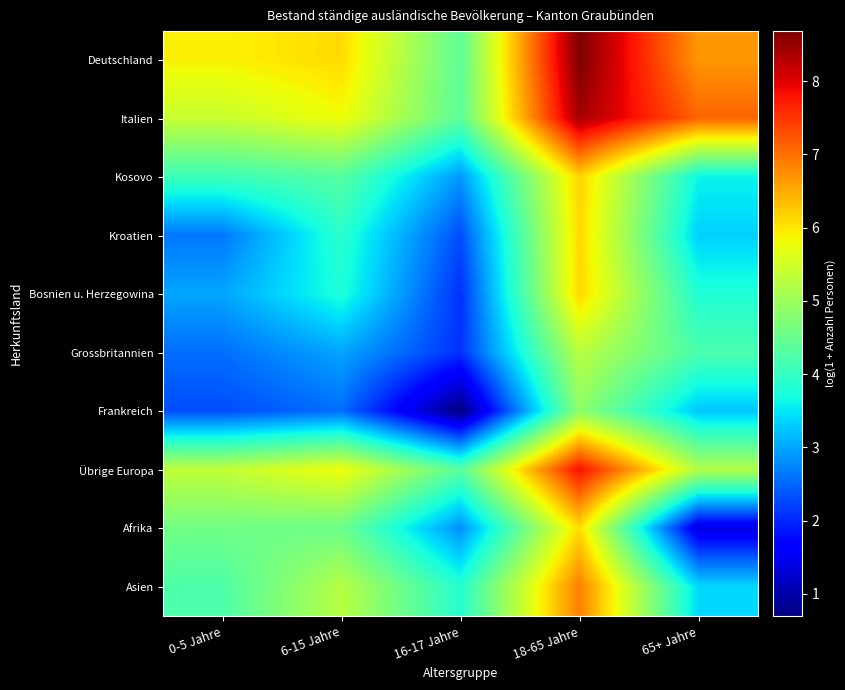

At how many categories does at least one series exceed 6?

3